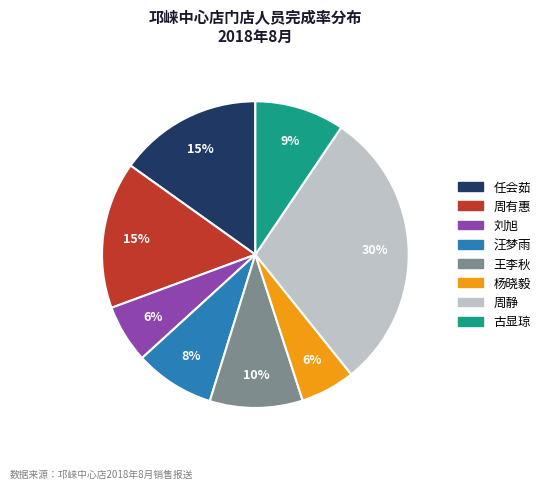

Is there any slice that represents more than half of the pie?

No